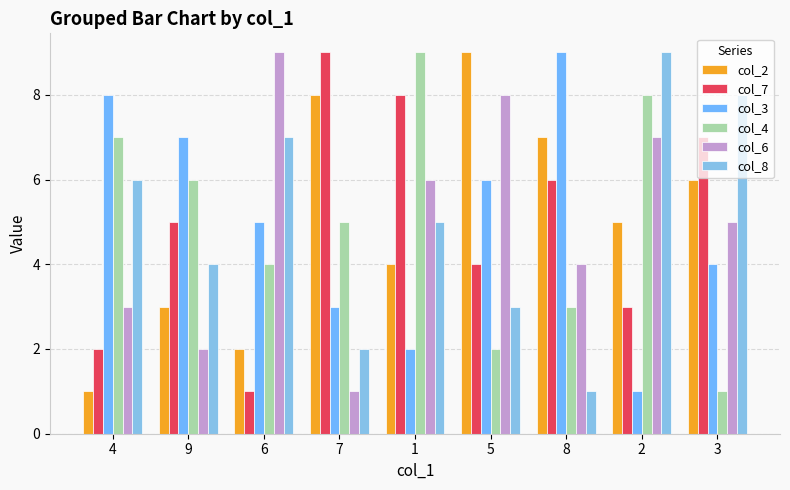

How many series are shown in this chart?

6